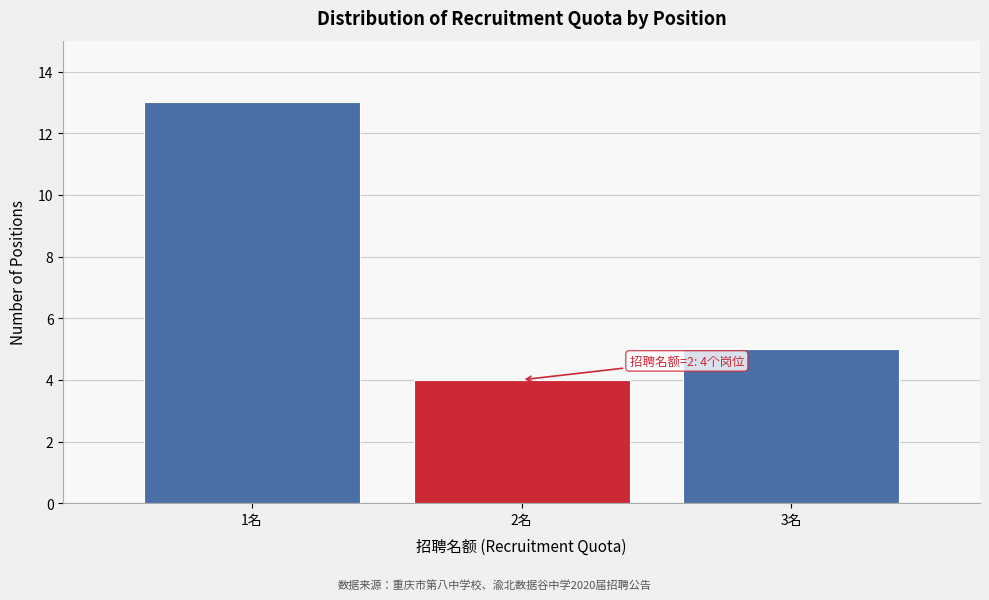

Reading left to right, what are all the values shown in this chart?

13	4	5